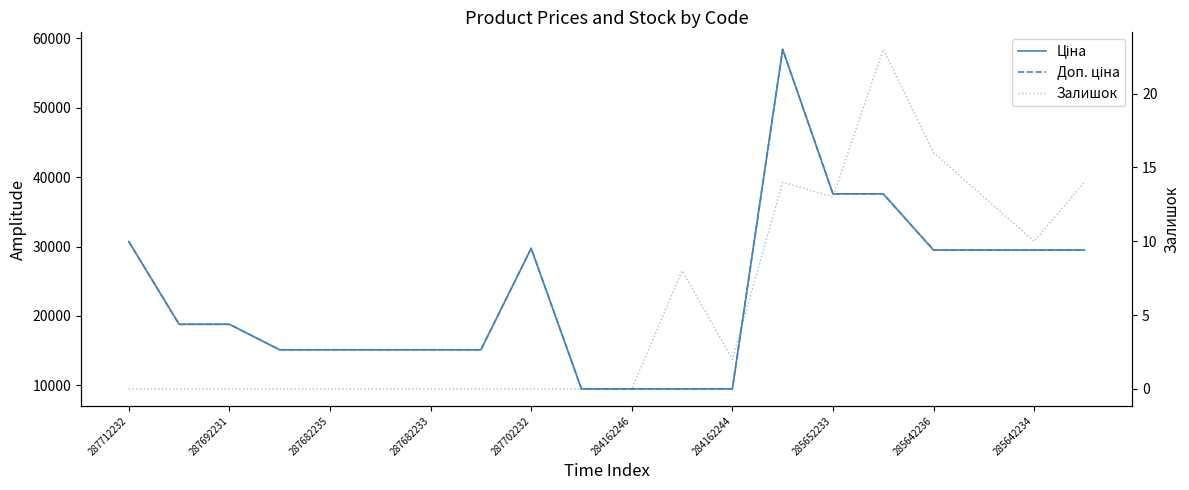

Reading right to left, extract all data points from this chart.

Ціна: 29491.5	29491.5	29491.5	29491.5	37593.6	37593.6	58426.5	9480.1	9480.1	9480.1	9480.1	29747.2	15120.0	15120.0	15120.0	15120.0	15120.0	18796.8	18796.8	30717.1
Доп. ціна: 29491.5	29491.5	29491.5	29491.5	37593.6	37593.6	58426.5	9480.1	9480.1	9480.1	9480.1	29747.2	15120.0	15120.0	15120.0	15120.0	15120.0	18796.8	18796.8	30717.1
Залишок: 14.0	10.0	13.0	16.0	23.0	13.0	14.0	2.0	8.0	0.0	0.0	0.0	0.0	0.0	0.0	0.0	0.0	0.0	0.0	0.0